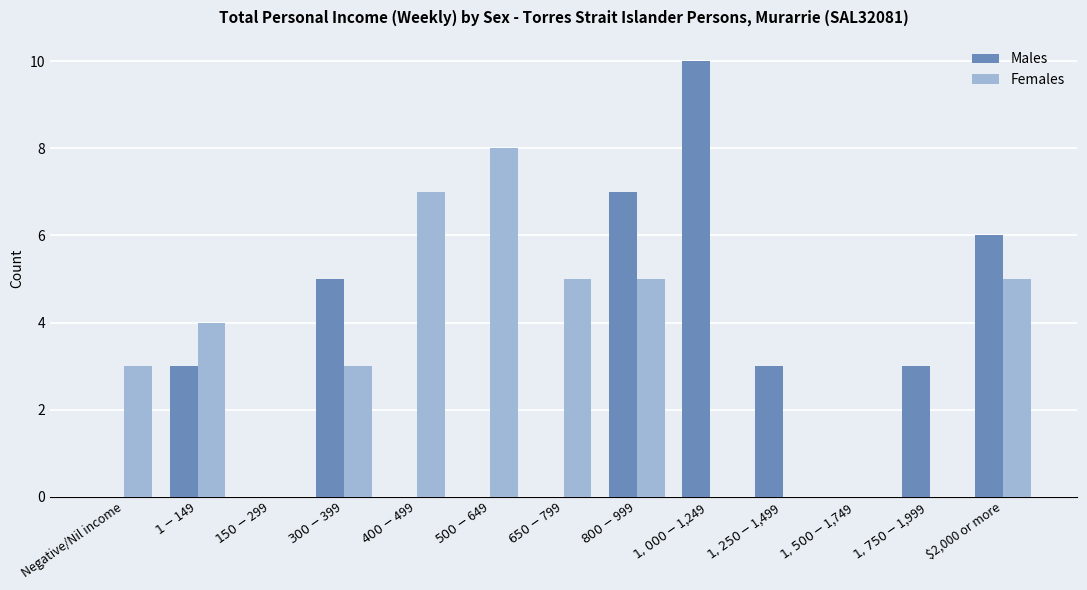

What are all the series names shown in the legend?

Males, Females